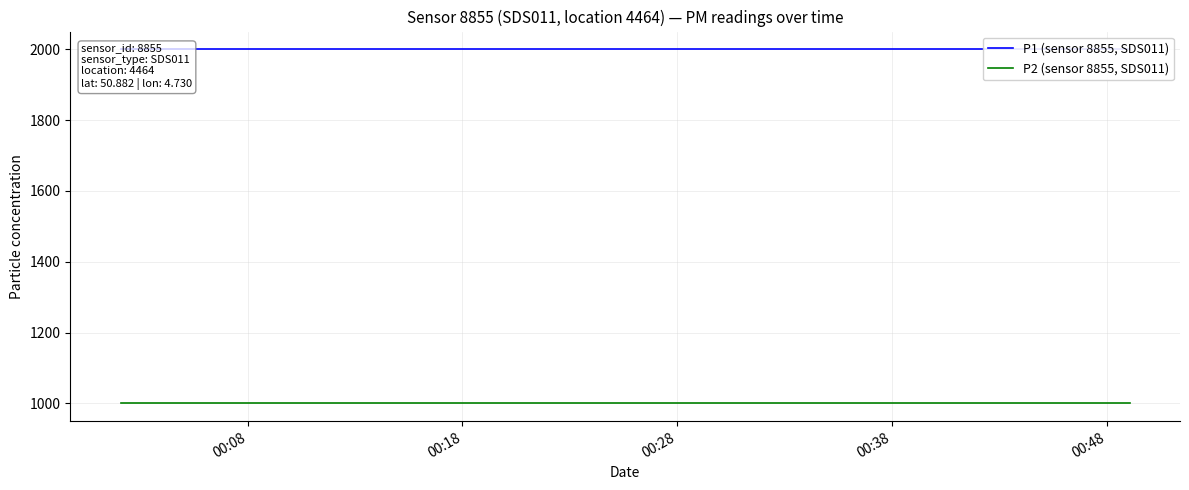

Reading left to right, what are all the values shown in this chart?

P1 (sensor 8855, SDS011): 1999.9	1999.9	1999.9	1999.9	1999.9	1999.9	1999.9	1999.9	1999.9	1999.9	1999.9	1999.9	1999.9	1999.9	1999.9	1999.9	1999.9	1999.9	1999.9	1999.9
P2 (sensor 8855, SDS011): 999.9	999.9	999.9	999.9	999.9	999.9	999.9	999.9	999.9	999.9	999.9	999.9	999.9	999.9	999.9	999.9	999.9	999.9	999.9	999.9